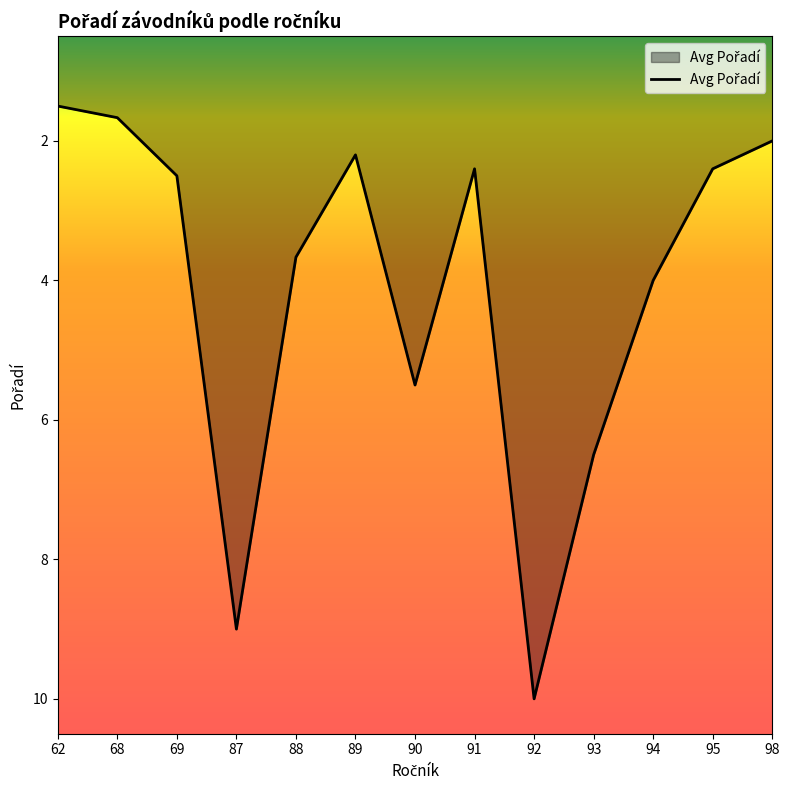

At which category does the chart reach its minimum across all series?

62